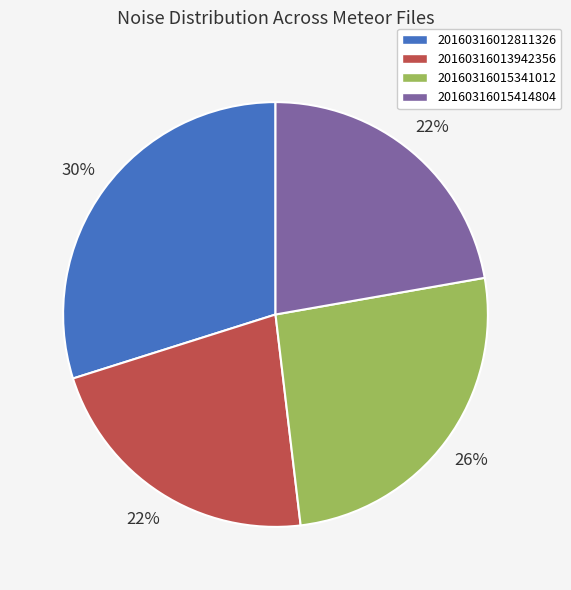

Which slice is the largest?

20160316012811326